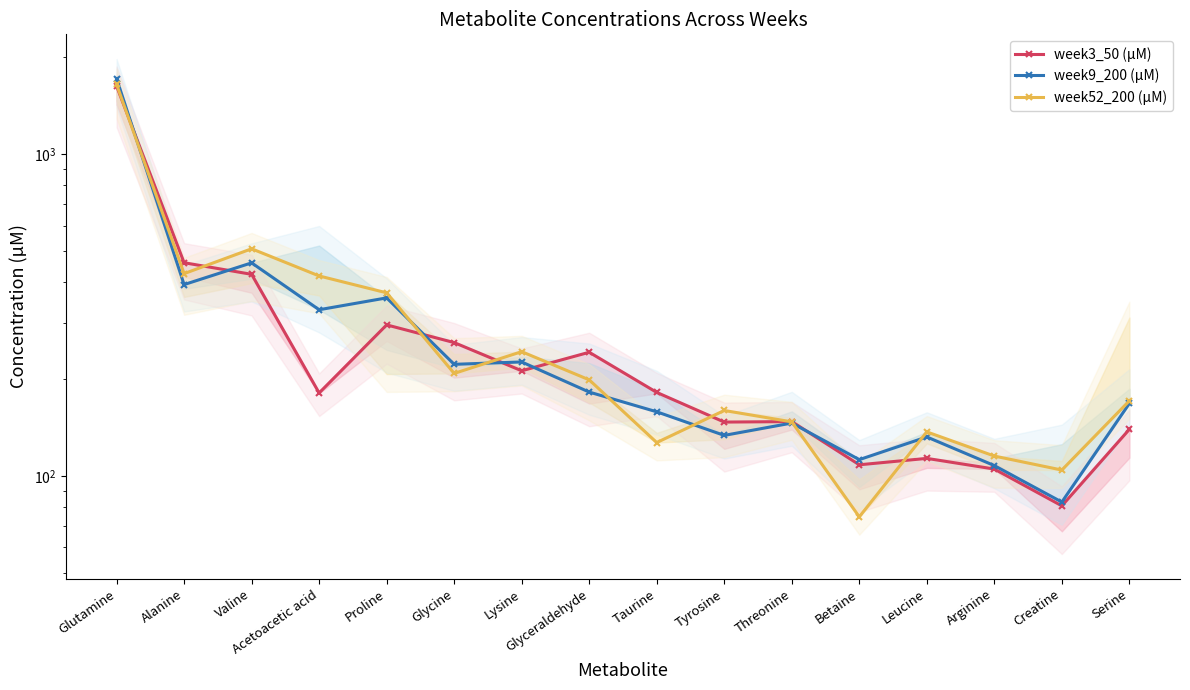

At which category is the sum across all series the highest?

Glutamine